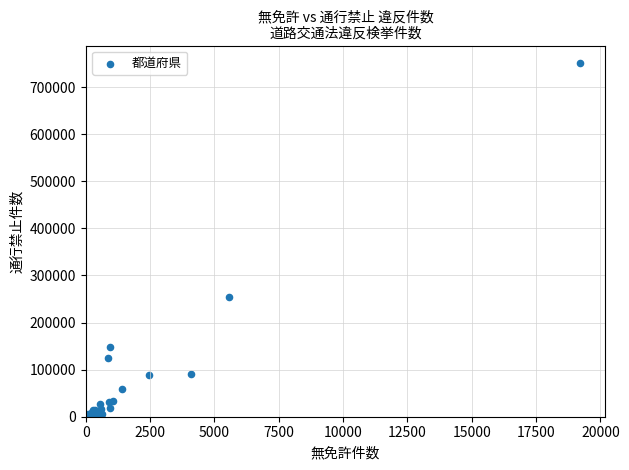

What Y value in the scatter plot is closest to 375530?

254998